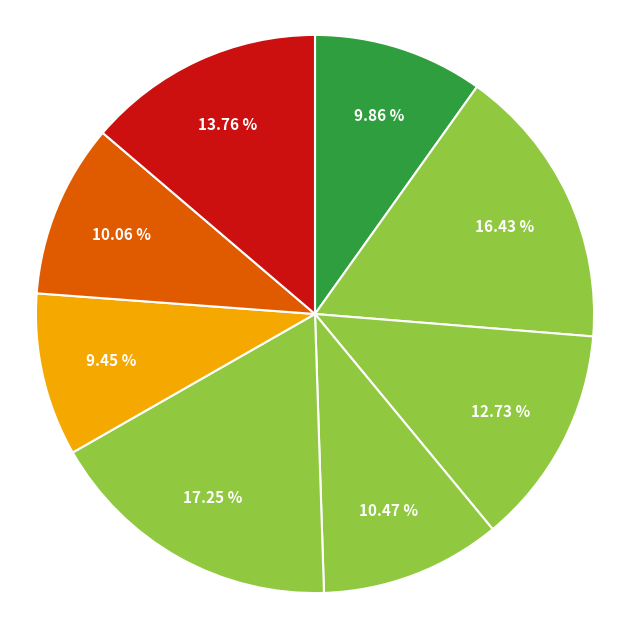

Count the number of slices in the pie.

8